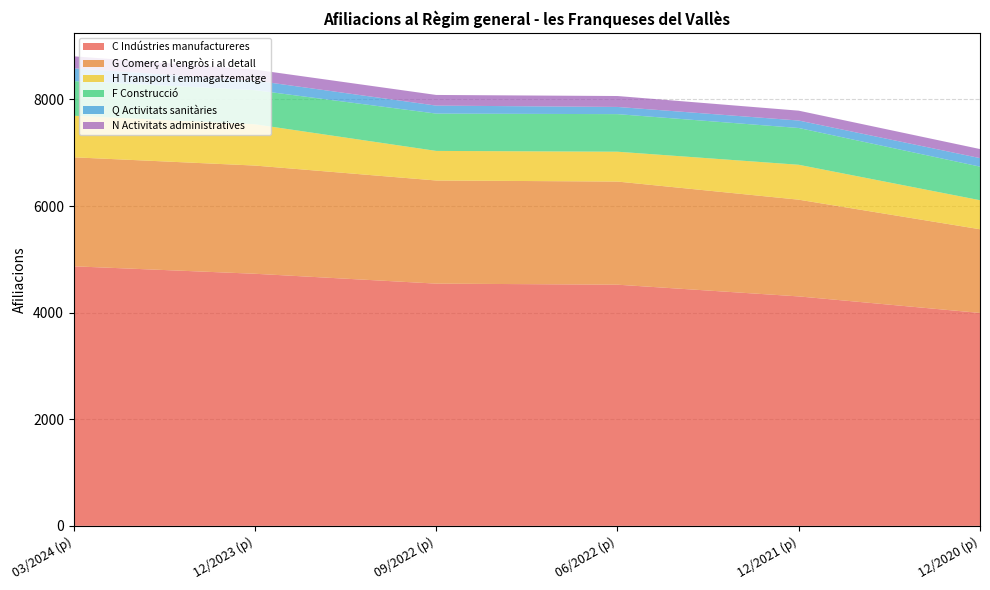

Reading left to right, list all the values displayed in this chart.

C Indústries manufactureres: 4870	4730	4545	4525	4305	3995
G Comerç a l'engròs i al detall: 2045	2030	1935	1935	1815	1570
H Transport i emmagatzematge: 780	775	555	560	655	545
F Construcció: 650	640	700	705	690	630
Q Activitats sanitàries: 240	180	150	135	140	160
N Activitats administratives: 225	205	200	205	185	170